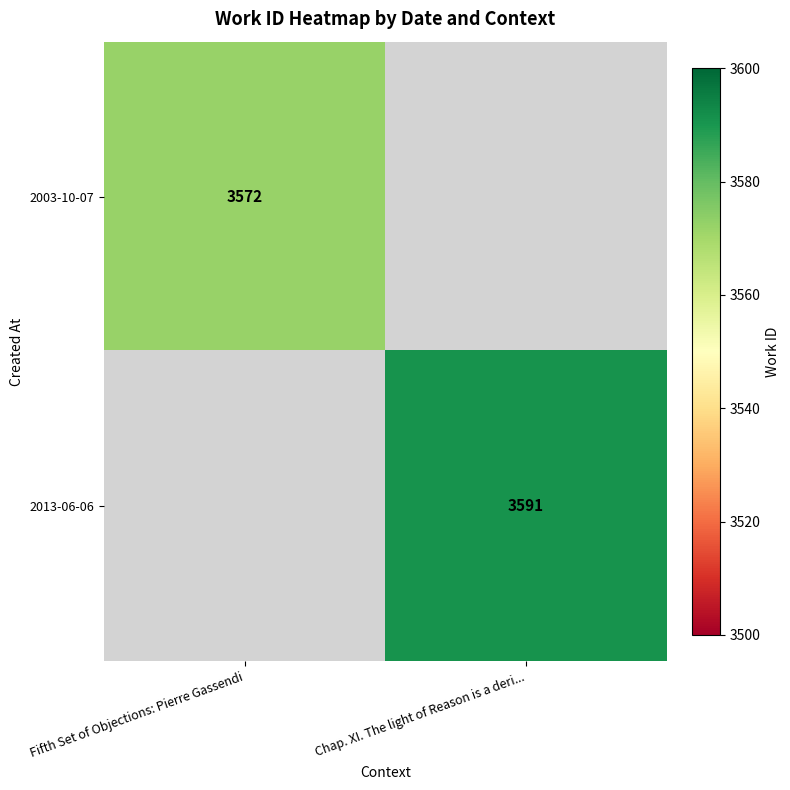

Is it true that 2013-06-06 equals 3591 at Chap. XI. The light of Reason is a deri...?

True